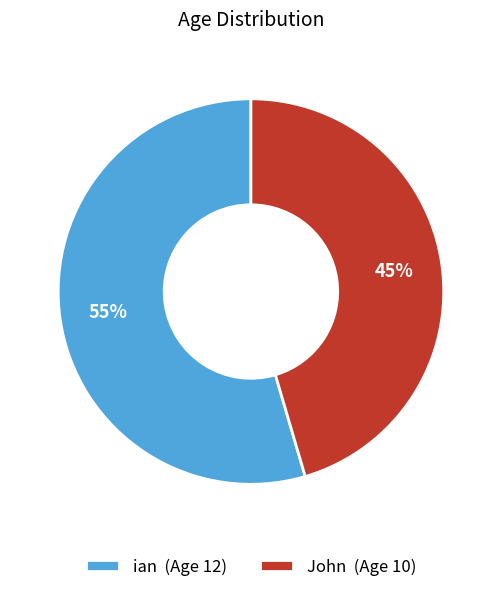

To the nearest percent, what is the combined percentage of ian and John?

100%